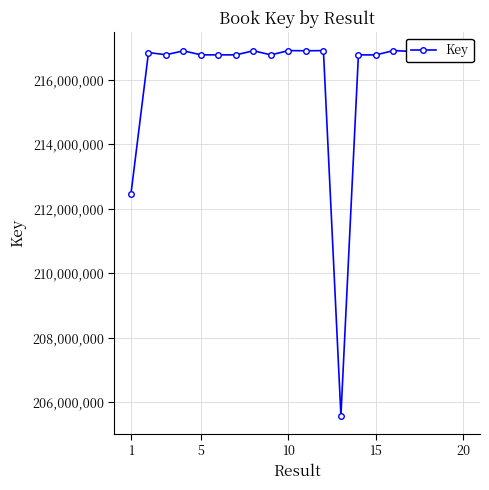

Count the number of categories in the chart.

20